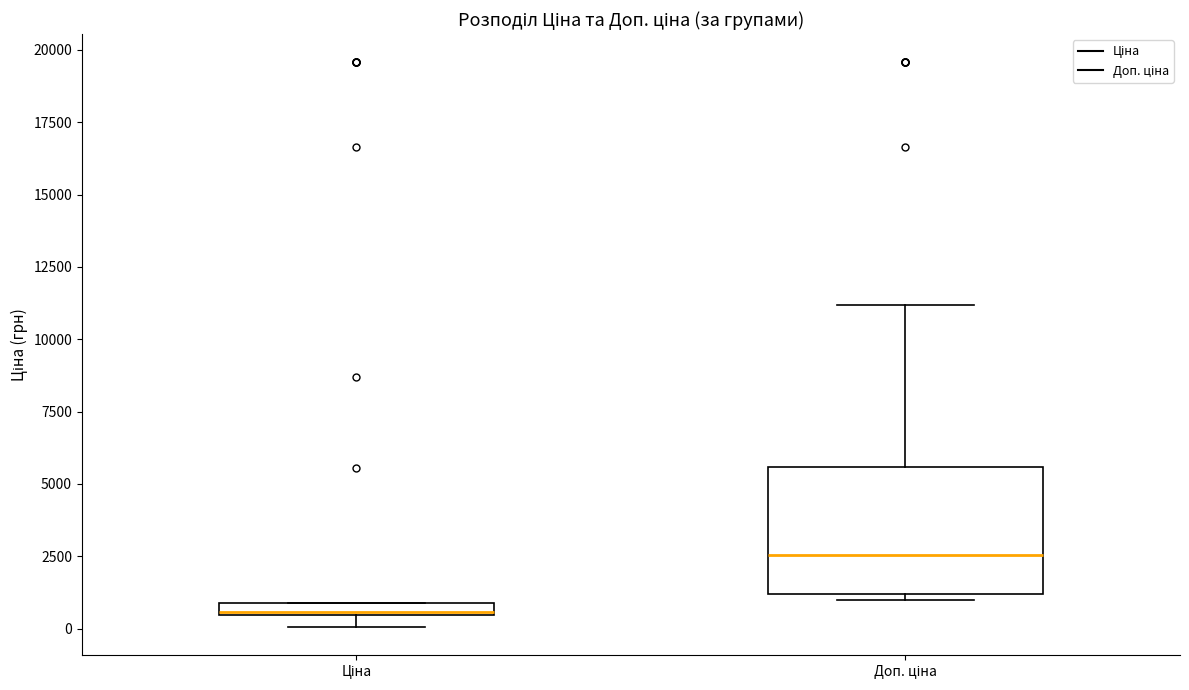

Which box is the tallest, from its lower edge to its upper edge?

Доп. ціна